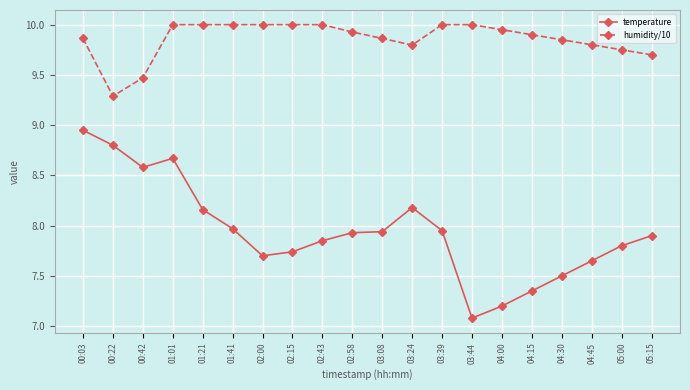

Is this an area chart (filled region under the line)?

No